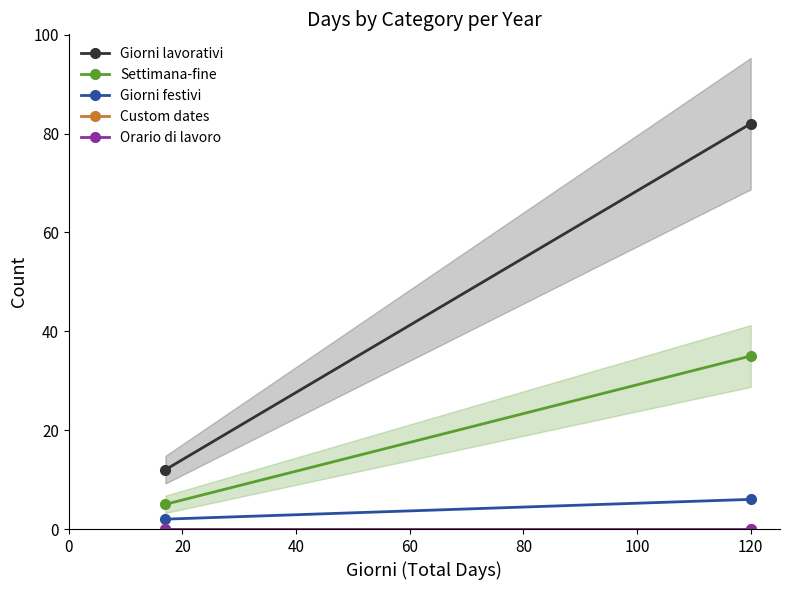

Does the chart have visible grid lines?

No